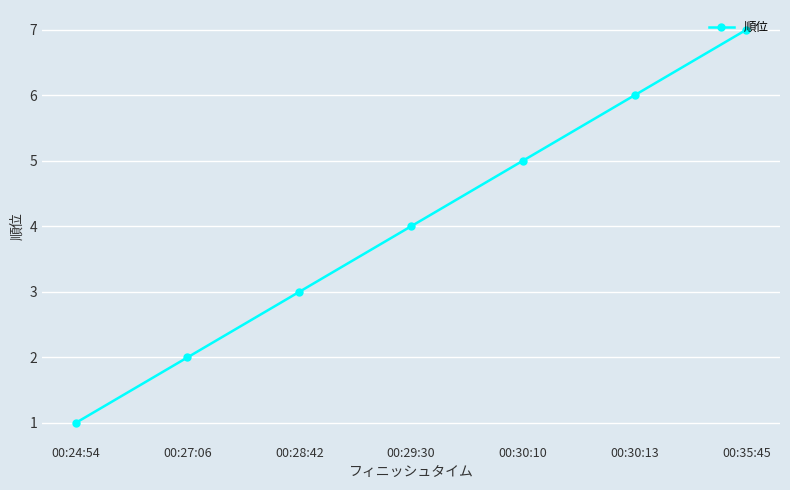

Between 00:28:42 and 00:30:10, which is larger?

00:30:10